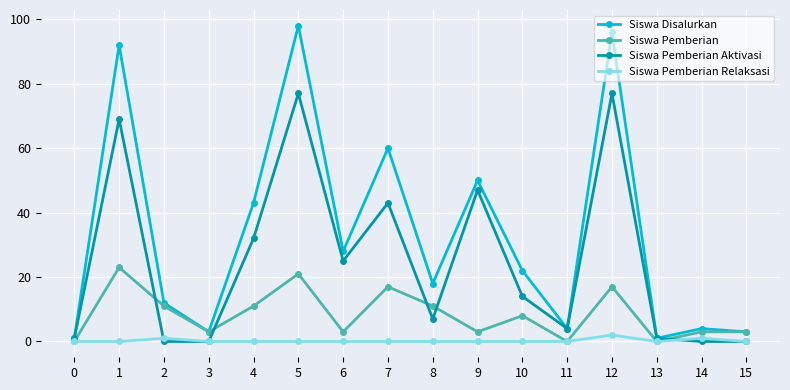

What is the spread (max minus min) of values at 10?

22